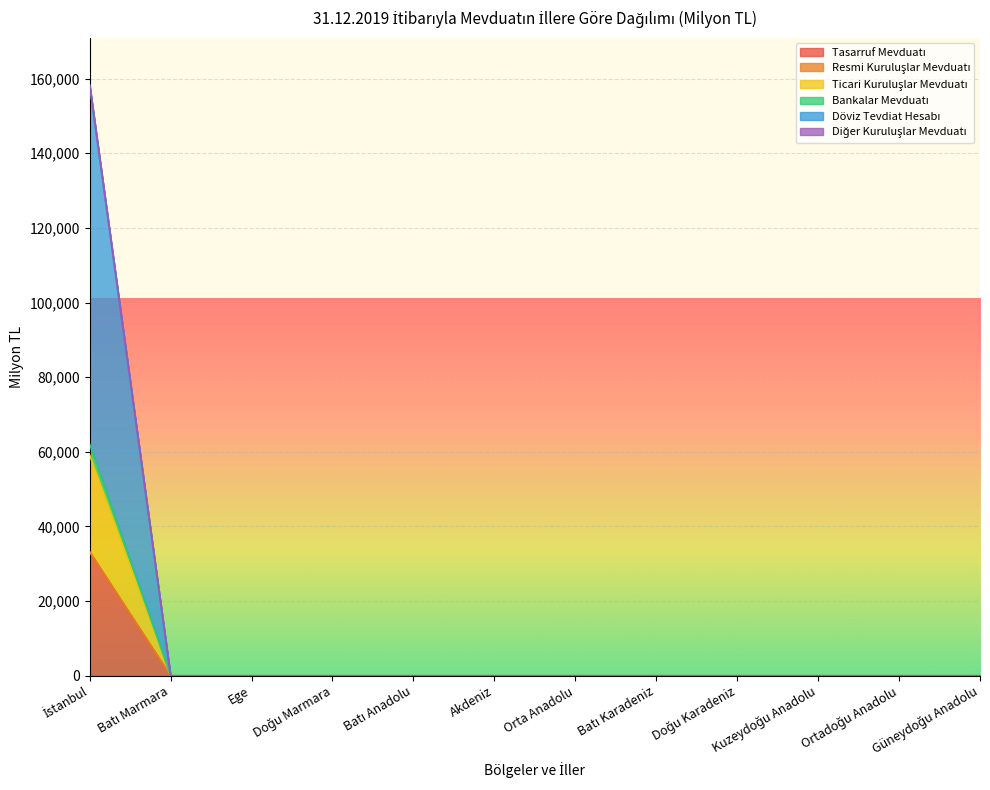

True or false: Tasarruf Mevduatı and Diğer Kuruluşlar Mevduatı intersect in this chart.

False